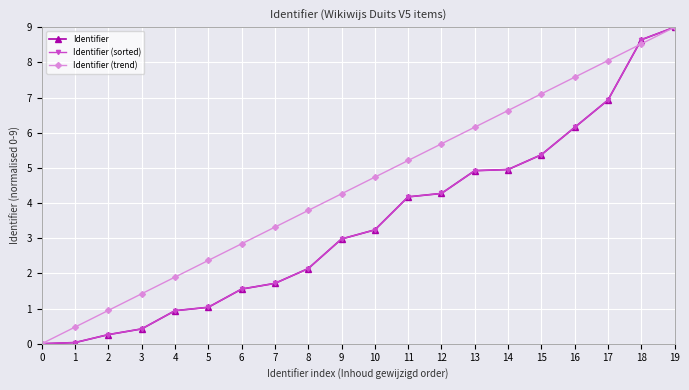

At which label does Identifier (sorted) first exceed 3?

10